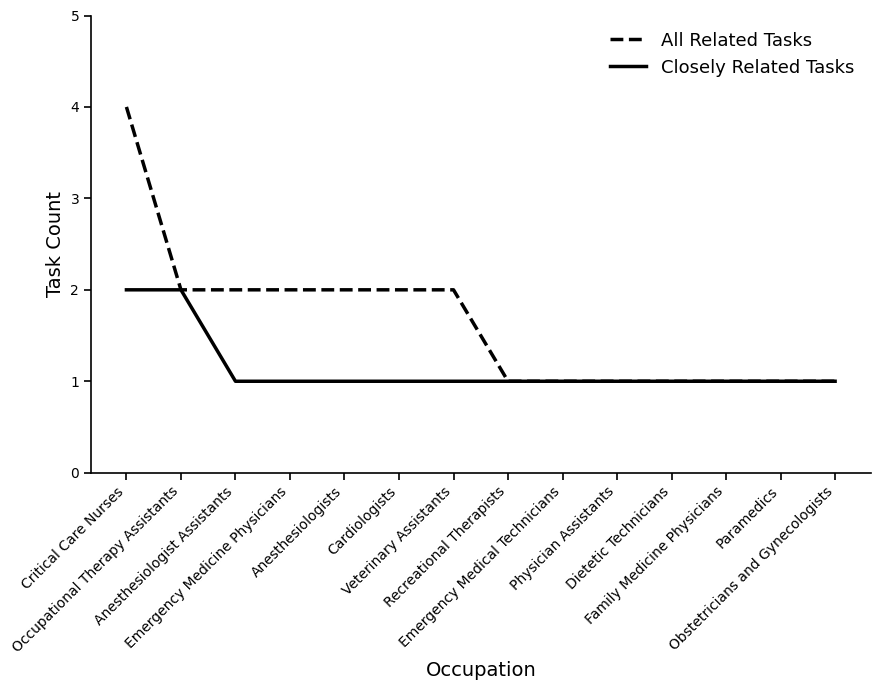

How many lines are shown in the chart?

2